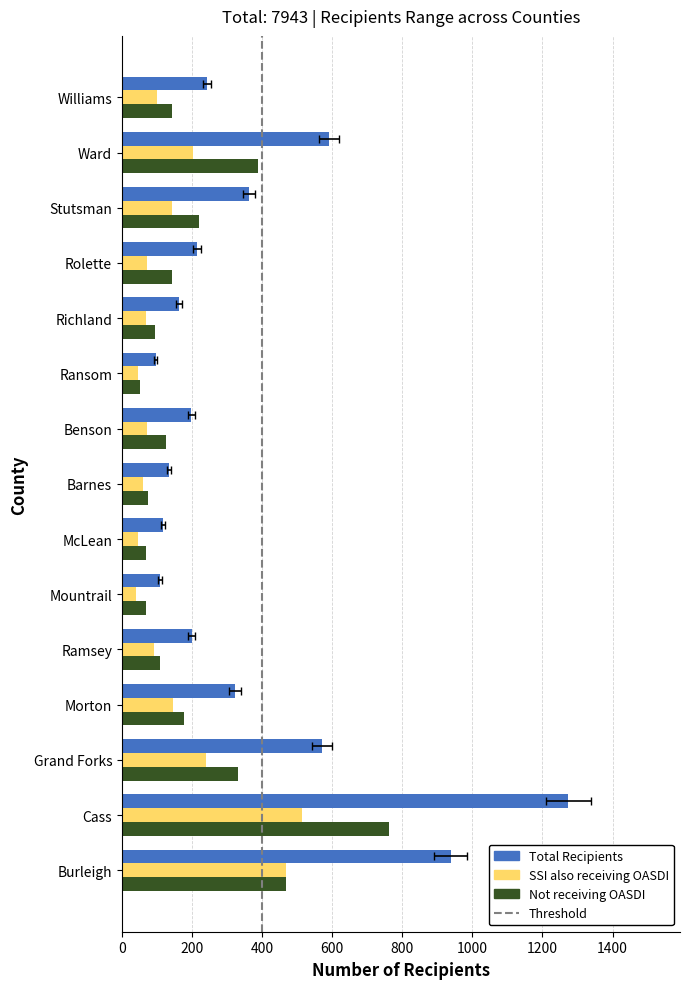

What position from the right is Stutsman?

3